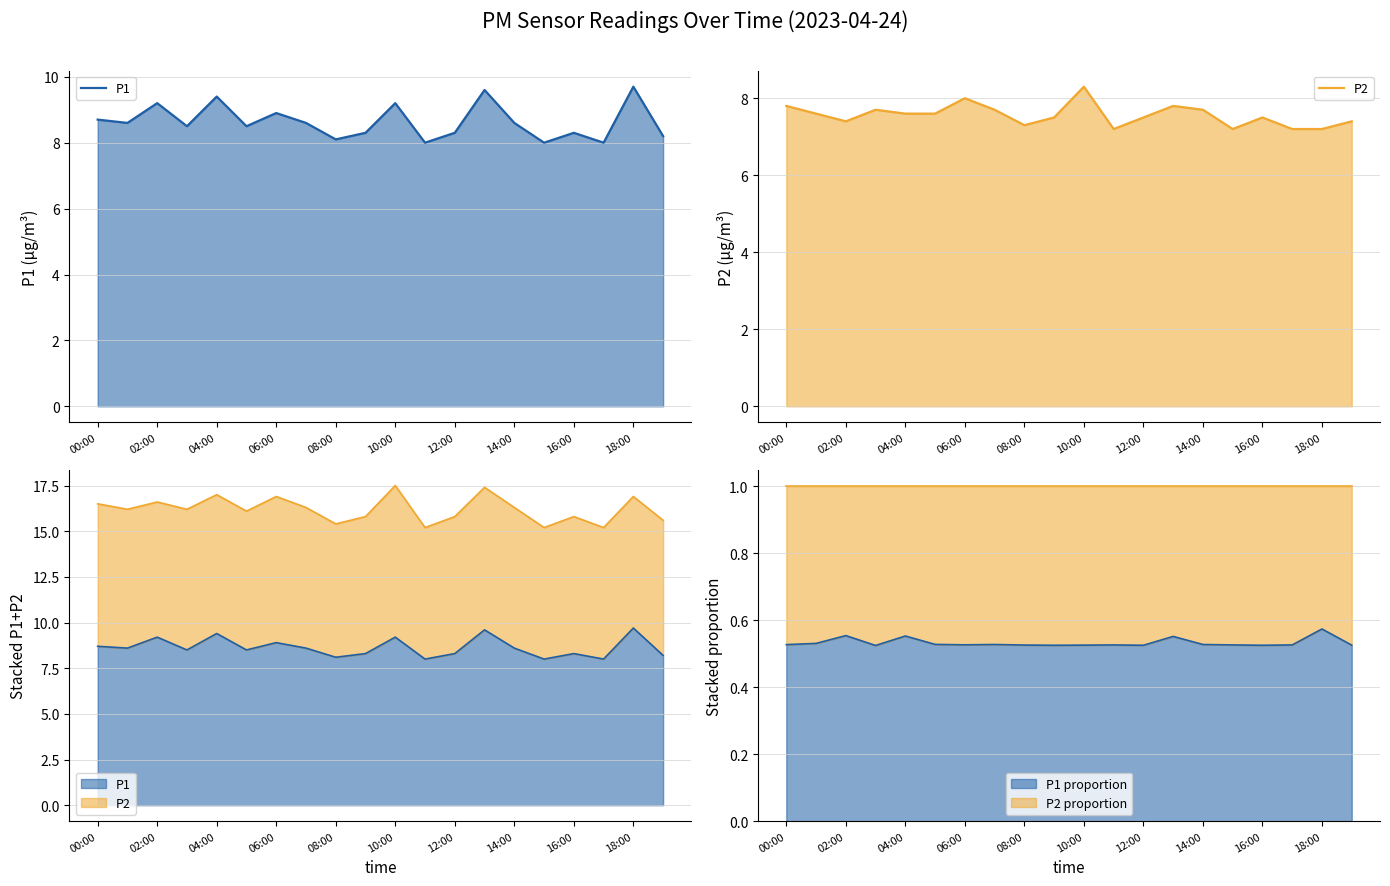

True or false: P1 and P2 cross at least once.

False